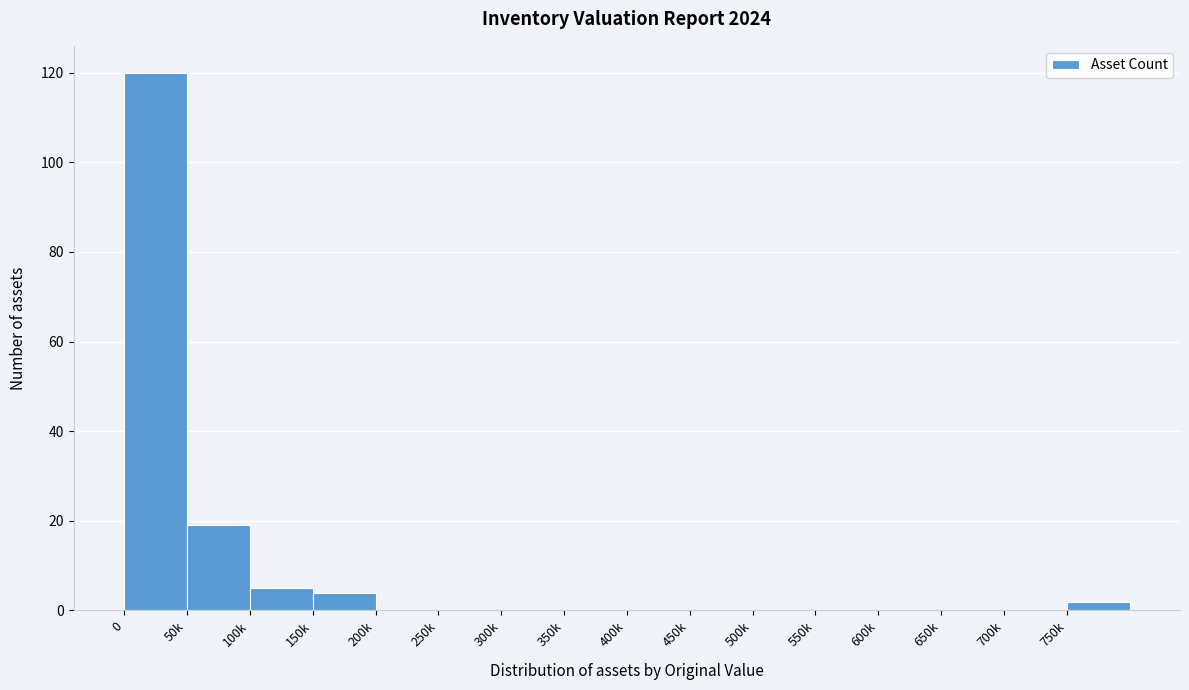

Reading left to right, extract all data points from this chart.

0=120	50k=19	100k=5	150k=4	200k=0	250k=0	300k=0	350k=0	400k=0	450k=0	500k=0	550k=0	600k=0	650k=0	700k=0	750k=2